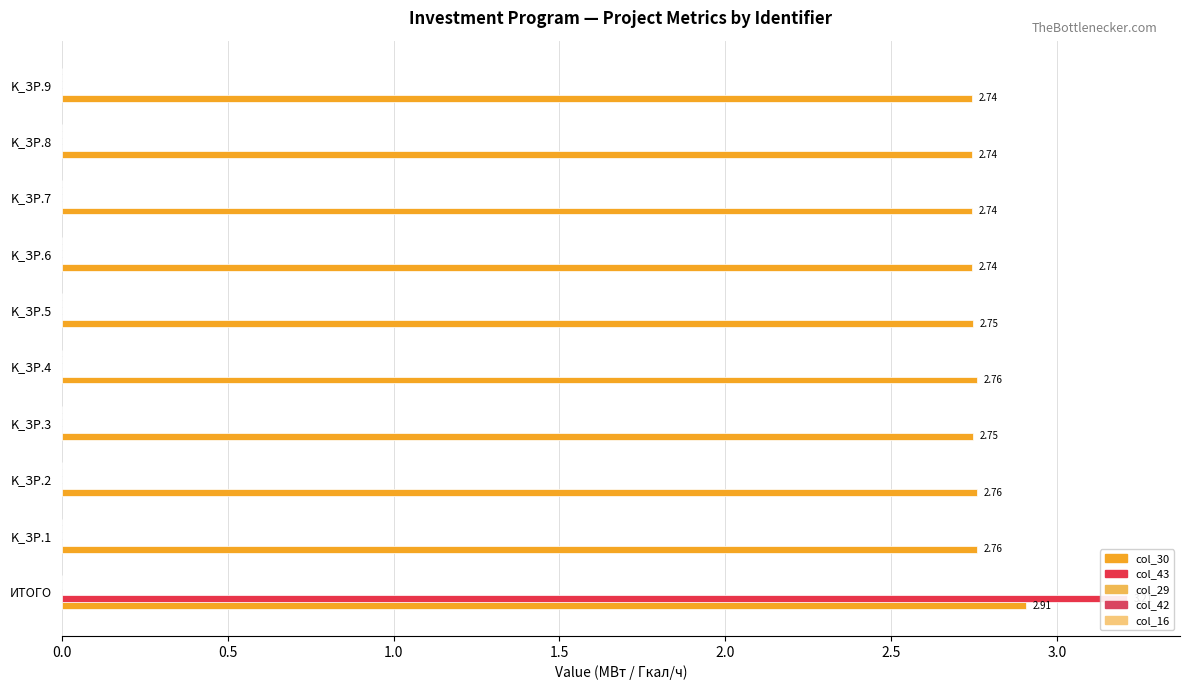

The col_16 series shows 0.2 at 0.0. True or false?

False